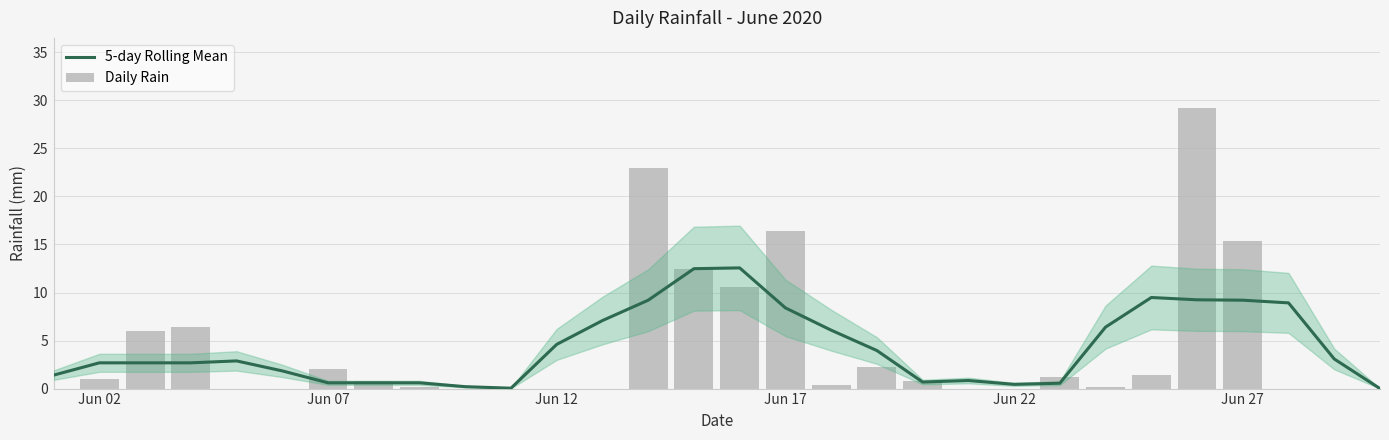

The value of 5-day Rolling Mean at Jun 22 is 0.3. True or false?

False